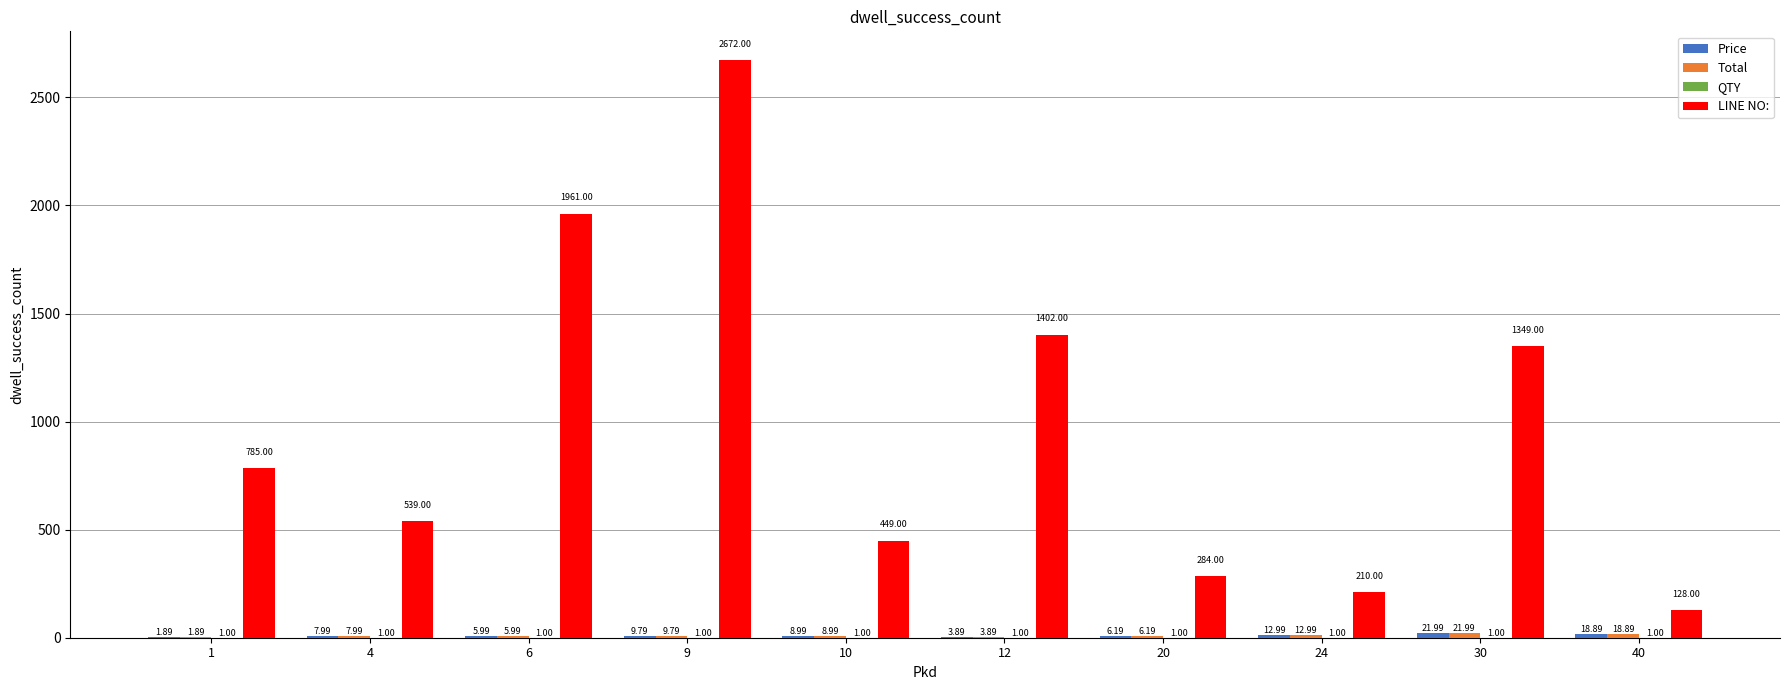

What is the total value across all series at 30?

1394.0